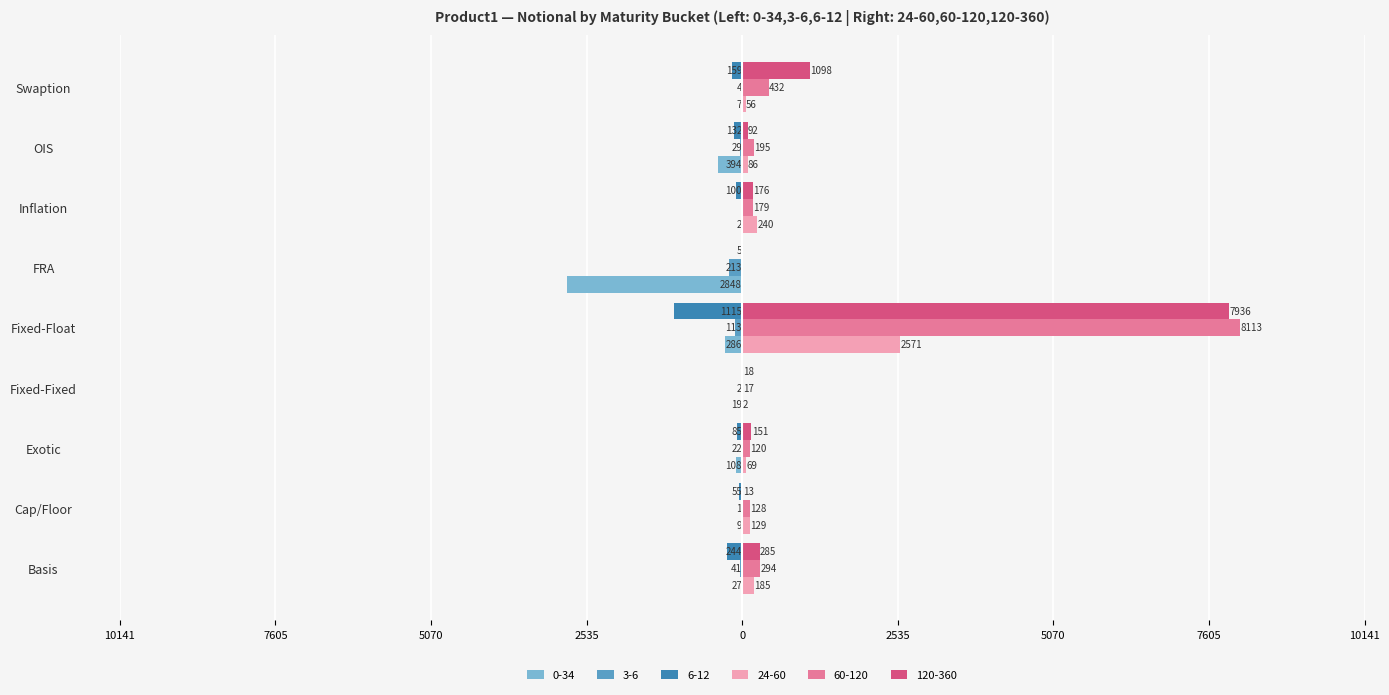

What is the highest value of the 120-360 series?

7936